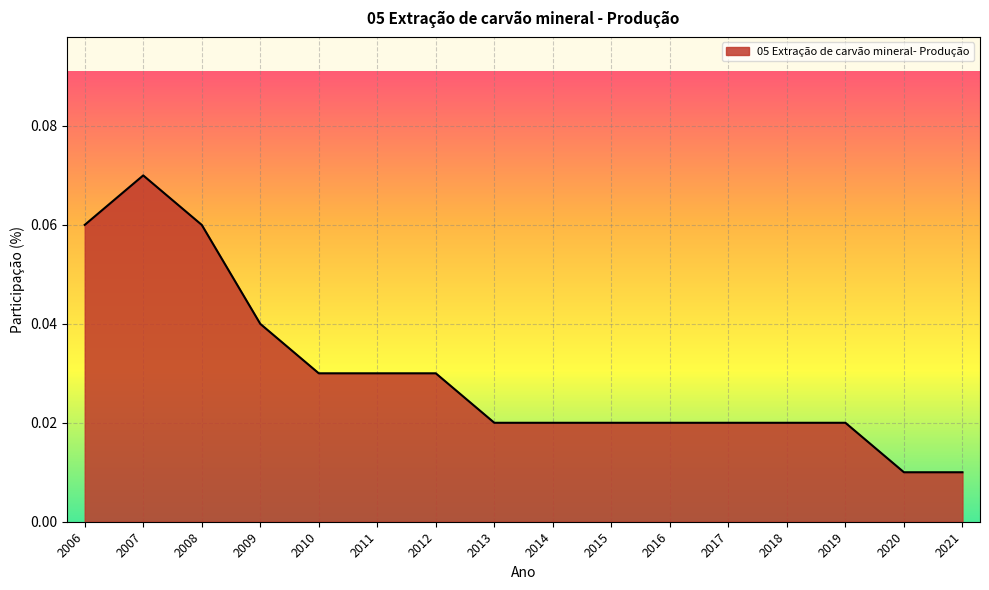

Which label corresponds to the largest value in the chart?

2007